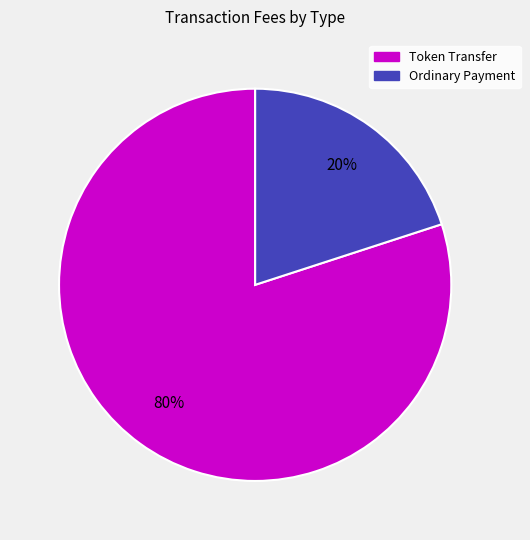

Combined, do Token Transfer and Ordinary Payment account for over 50%?

Yes